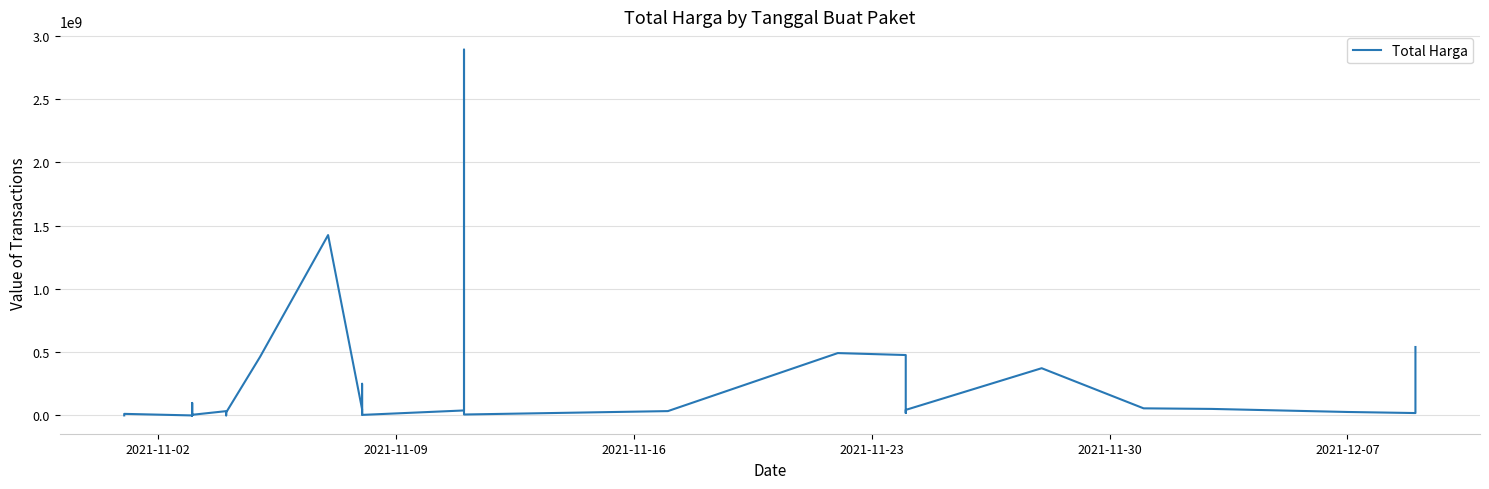

How many categories are shown in the chart?

35